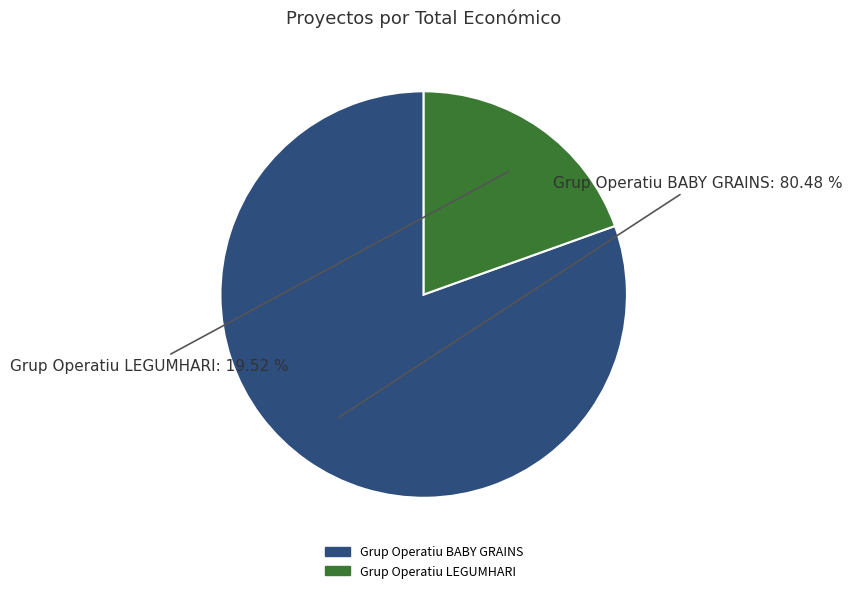

What is the largest slice in the pie chart?

Grup Operatiu BABY GRAINS